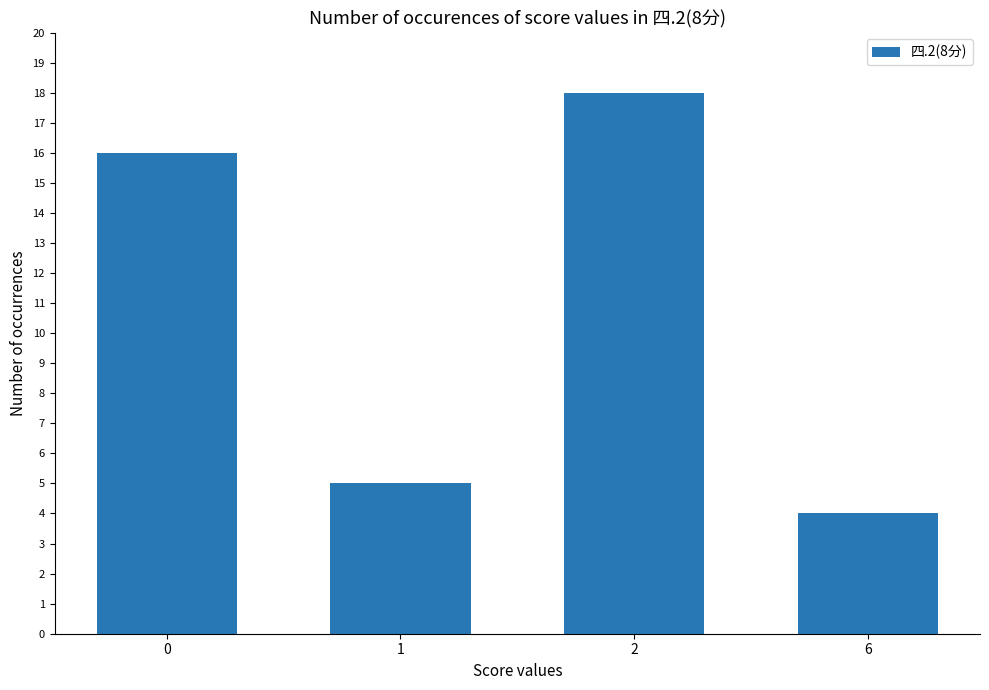

What is the average value?

11